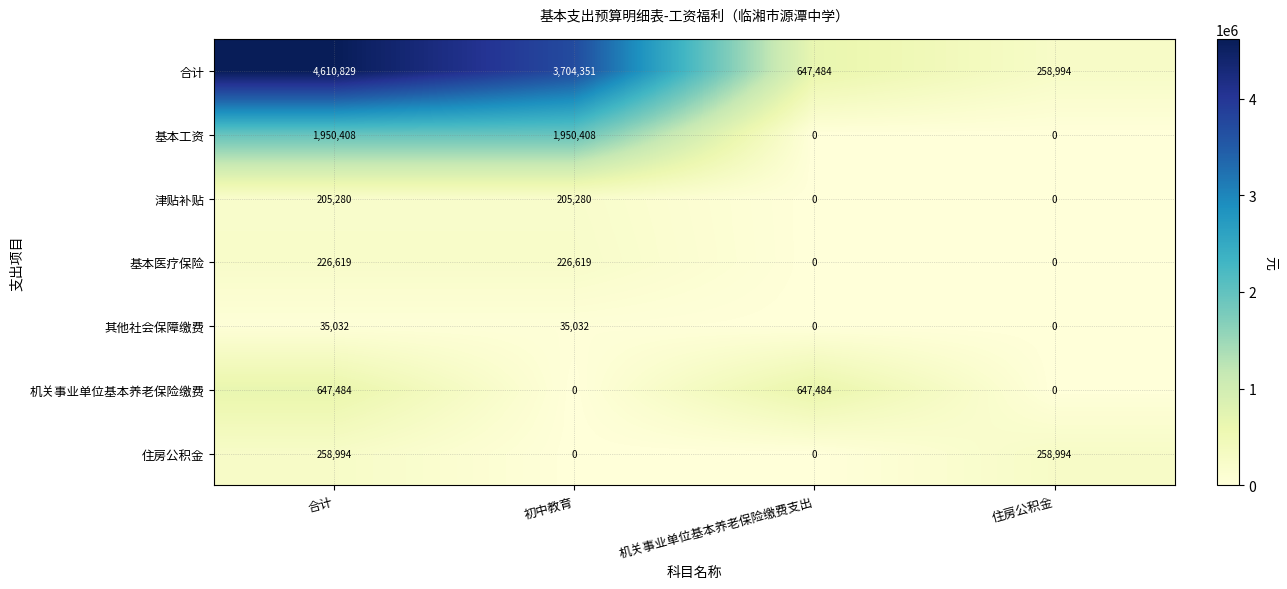

Is it true that 其他社会保障缴费 equals 21524 at 初中教育?

False